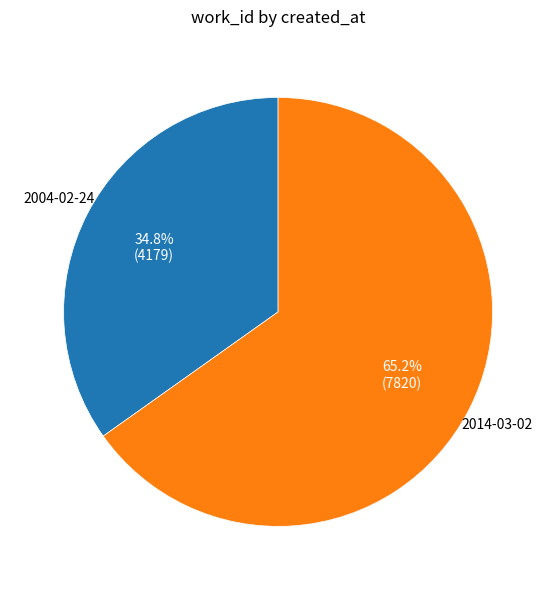

What is the majority slice?

2014-03-02